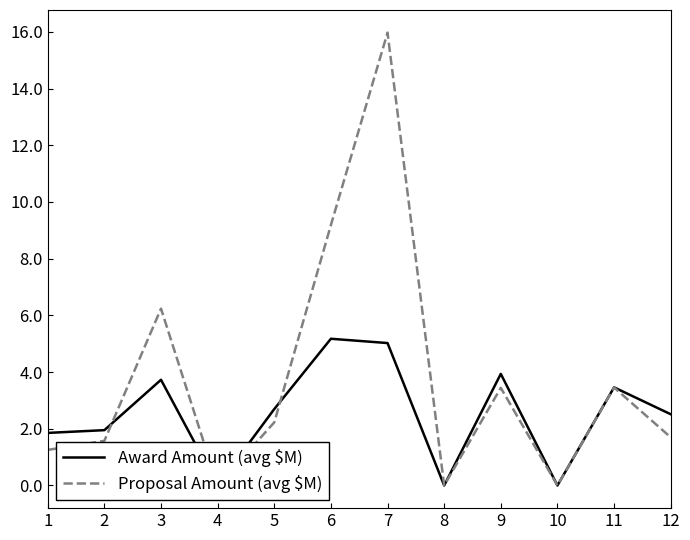

List the series in order of their peak value, lowest first.

Award Amount (avg $M), Proposal Amount (avg $M)